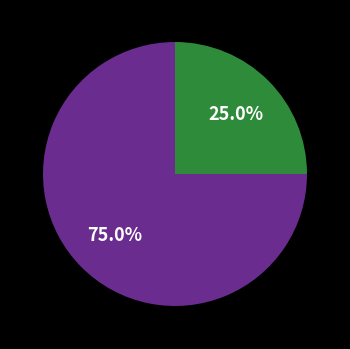

How many segments does this pie chart have?

2